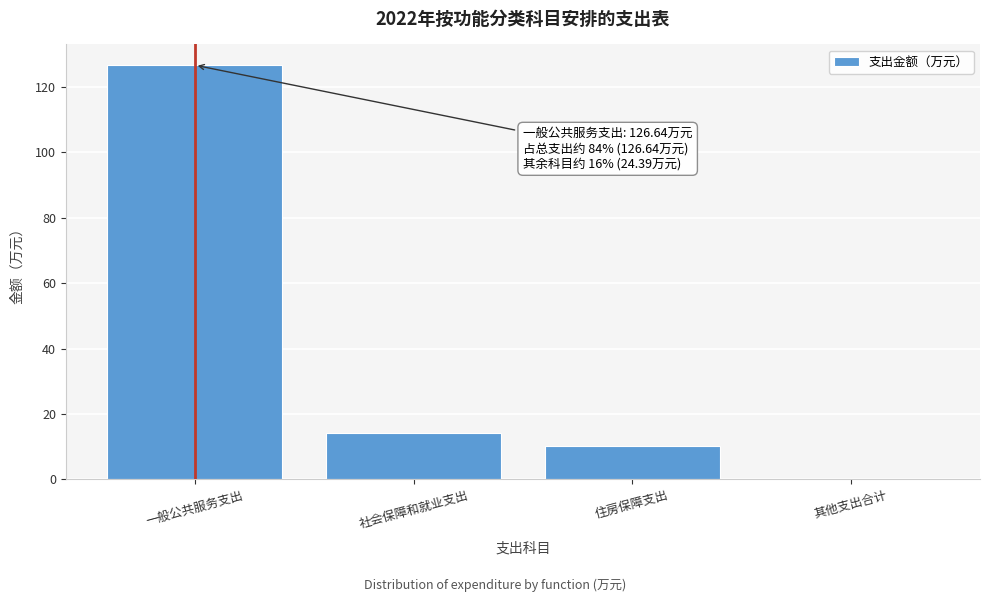

Reading left to right, transcribe all the data shown in this chart.

一般公共服务支出=126.6	社会保障和就业支出=14.3	住房保障支出=10.1	其他支出合计=0.0